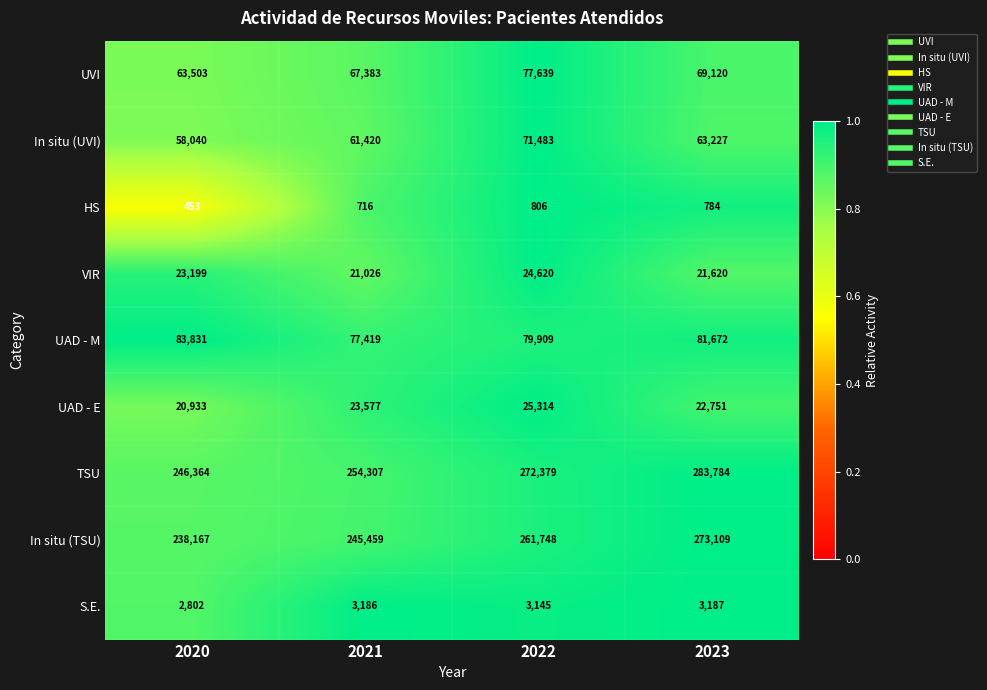

At 2021, list the series in order from smallest to largest.

HS, S.E., VIR, UAD - E, In situ (UVI), UVI, UAD - M, In situ (TSU), TSU